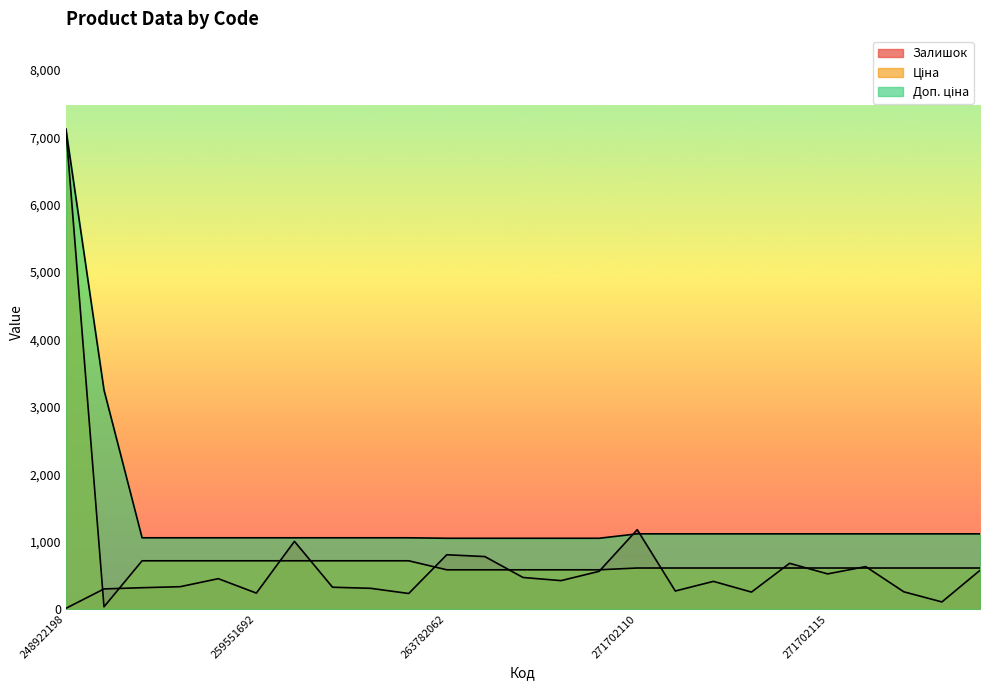

At 263782062, list the series in order from largest to smallest.

Доп. ціна, Залишок, Ціна